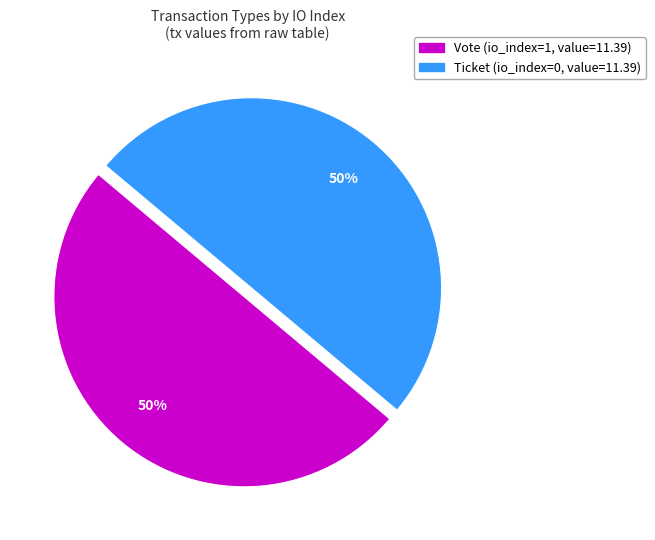

To the nearest percent, what is the average slice percentage?

50%